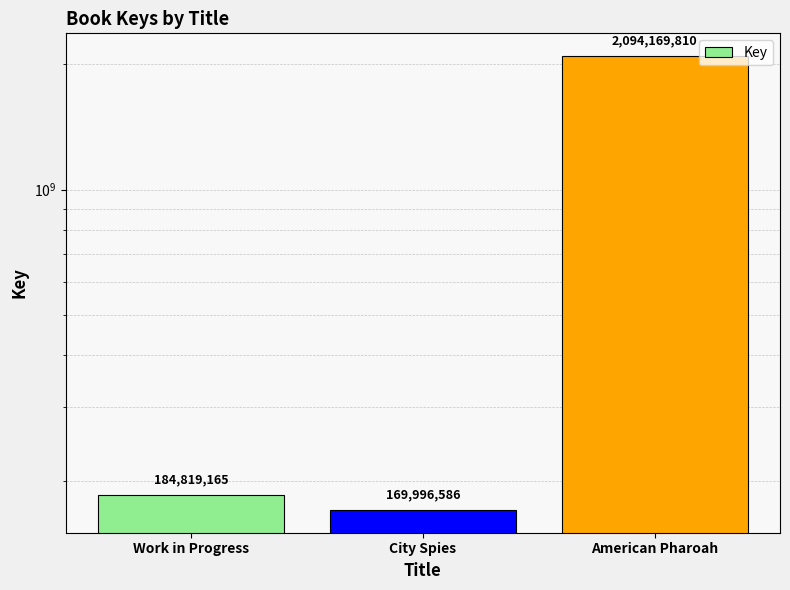

What is the label of the 3rd bar from the right?

Work in Progress